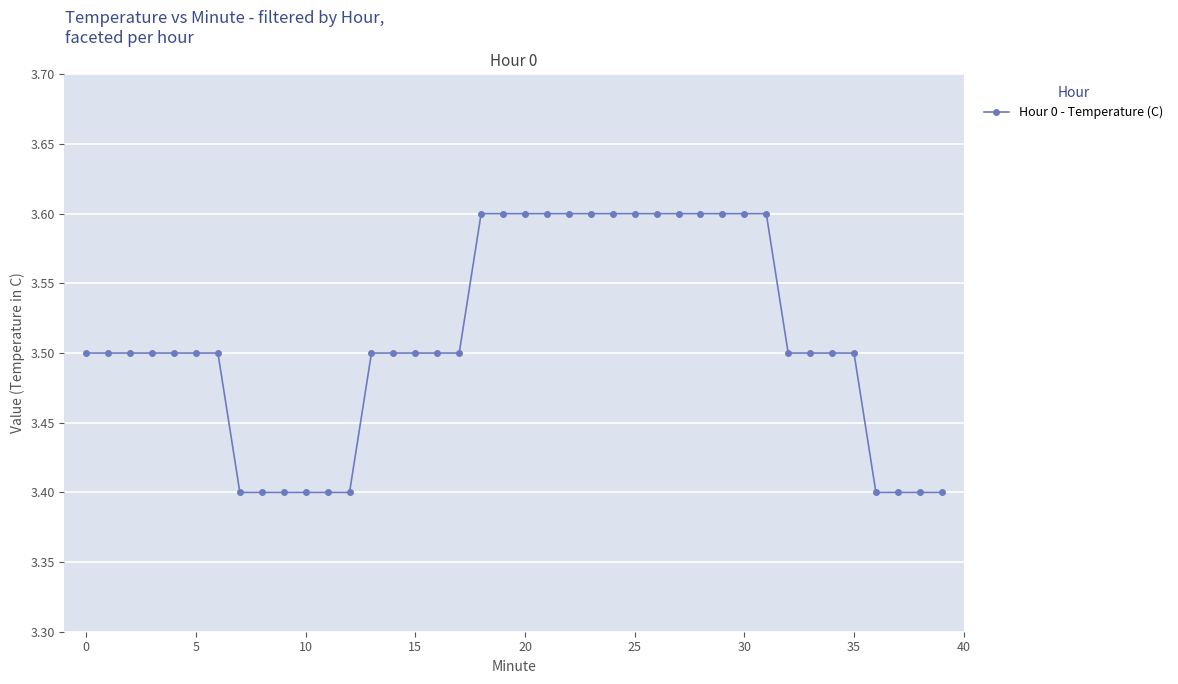

What is the value of the 12th point from the left?

3.4